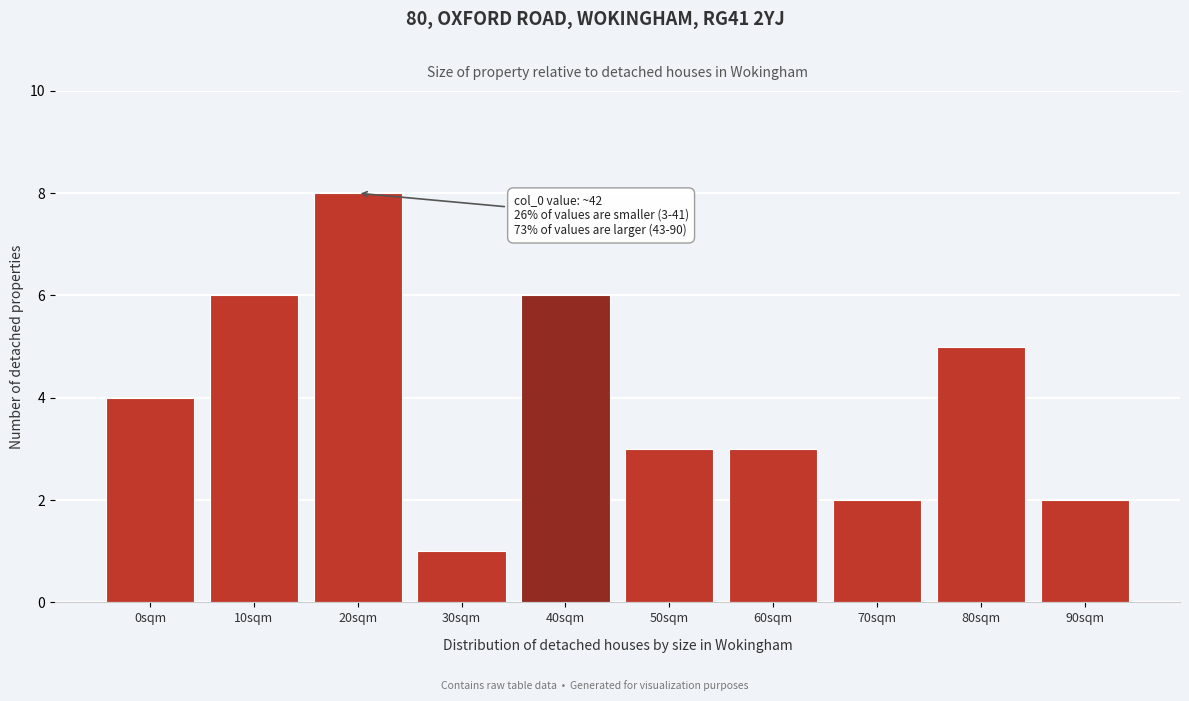

Reading left to right, list all the values displayed in this chart.

4	6	8	1	6	3	3	2	5	2